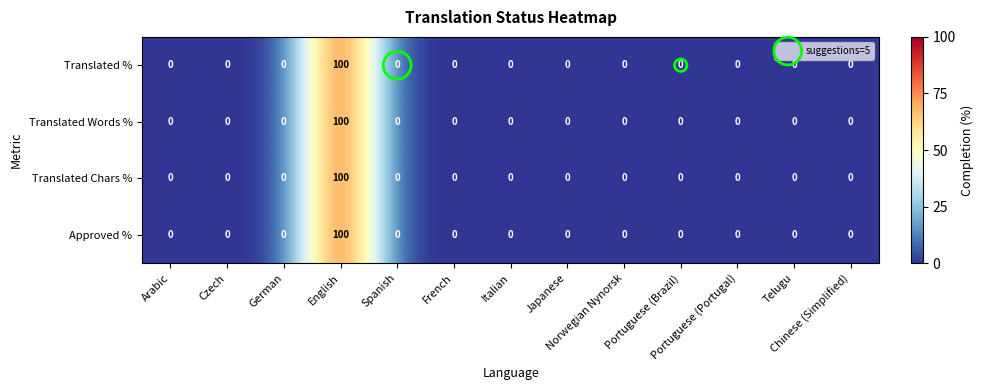

What is the maximum value shown in the chart?

100